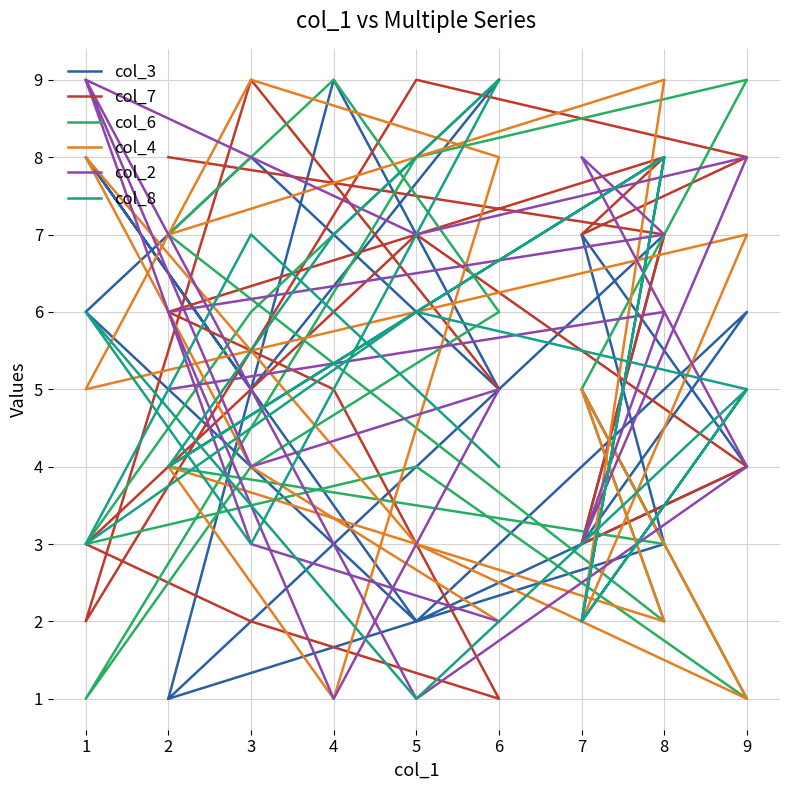

Between which two adjacent categories do col_3 and col_7 first intersect?

6 and 3